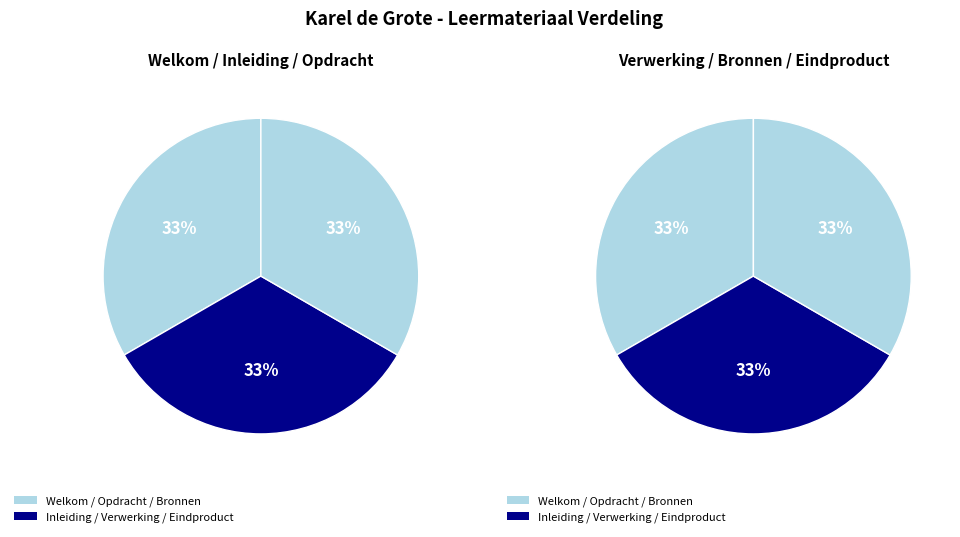

What is the smallest slice in the pie chart?

Welkom